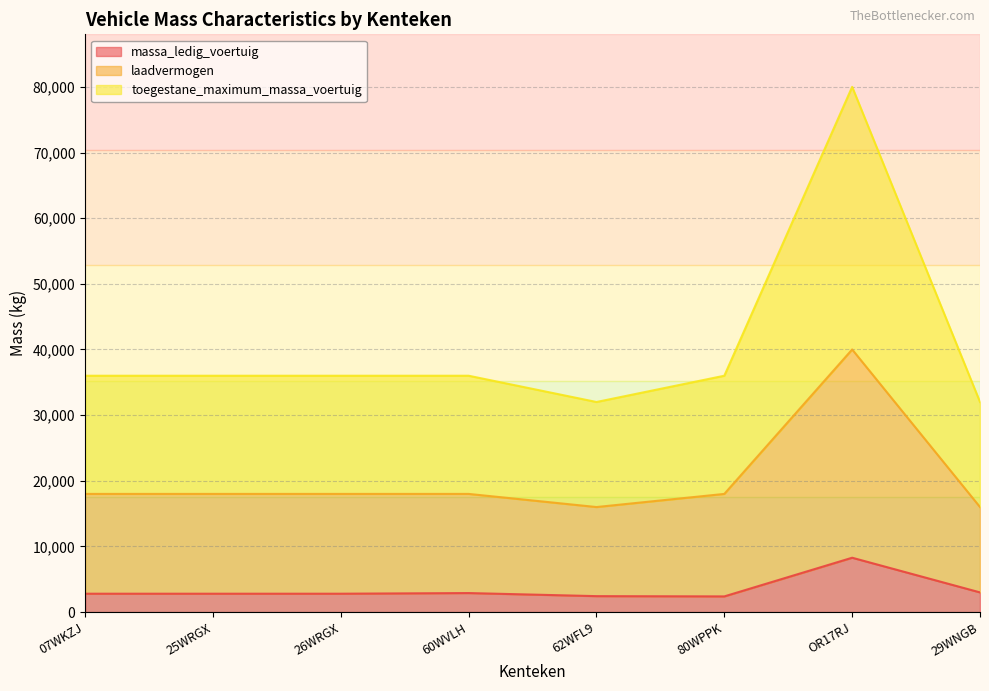

Is it true that laadvermogen equals 18000 at 26WRGX?

True